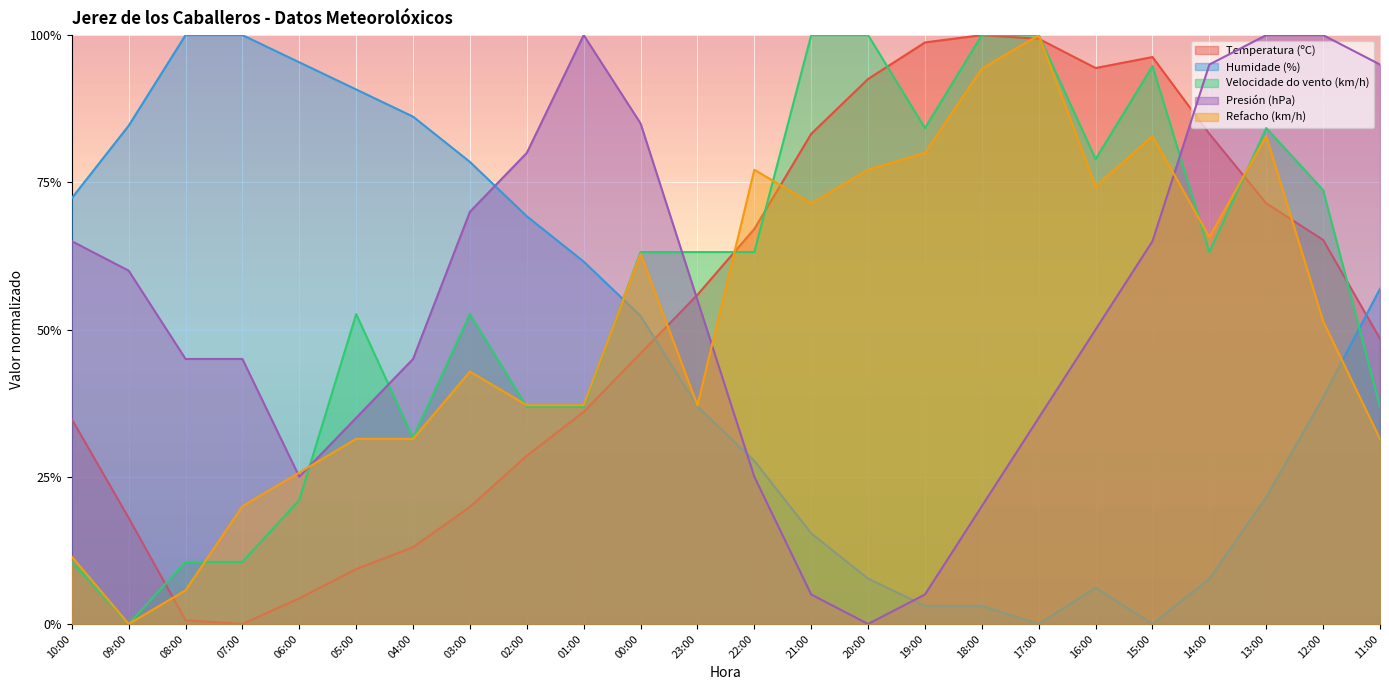

How many values in Presión (hPa) are above zero?

23